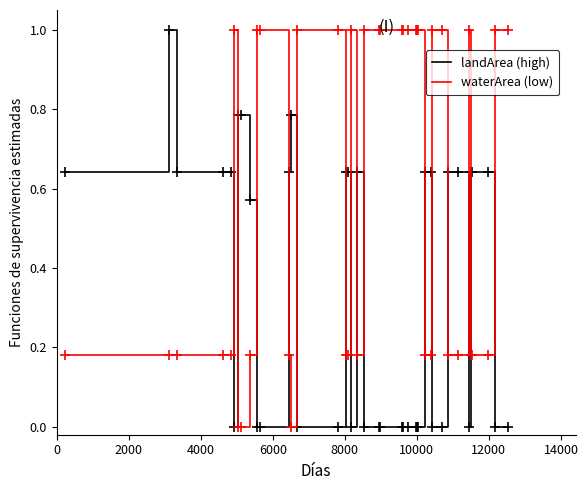

What is the maximum value shown in the chart?

1.0